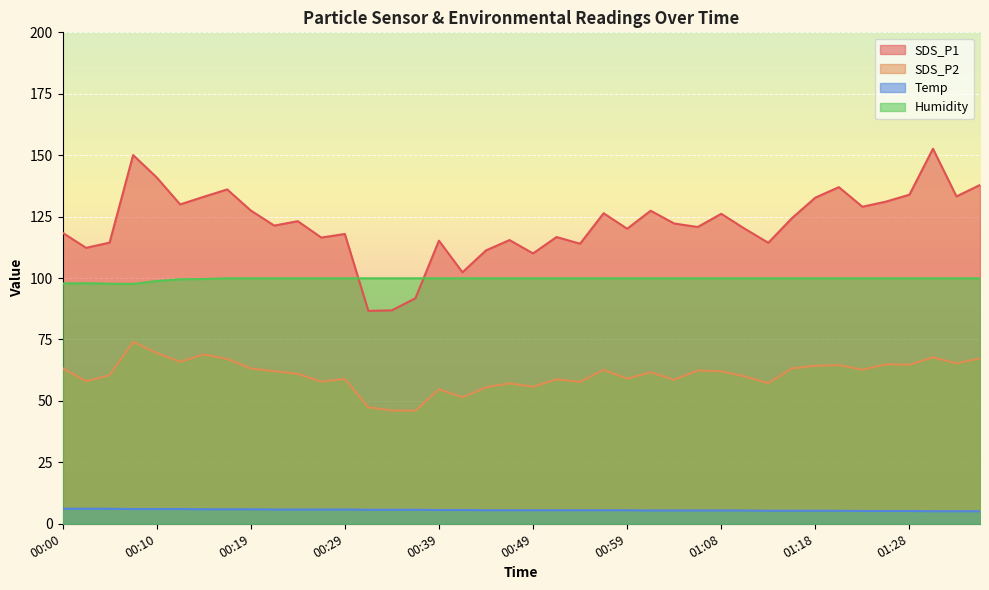

At which category does SDS_P1 reach its first local valley?

00:02